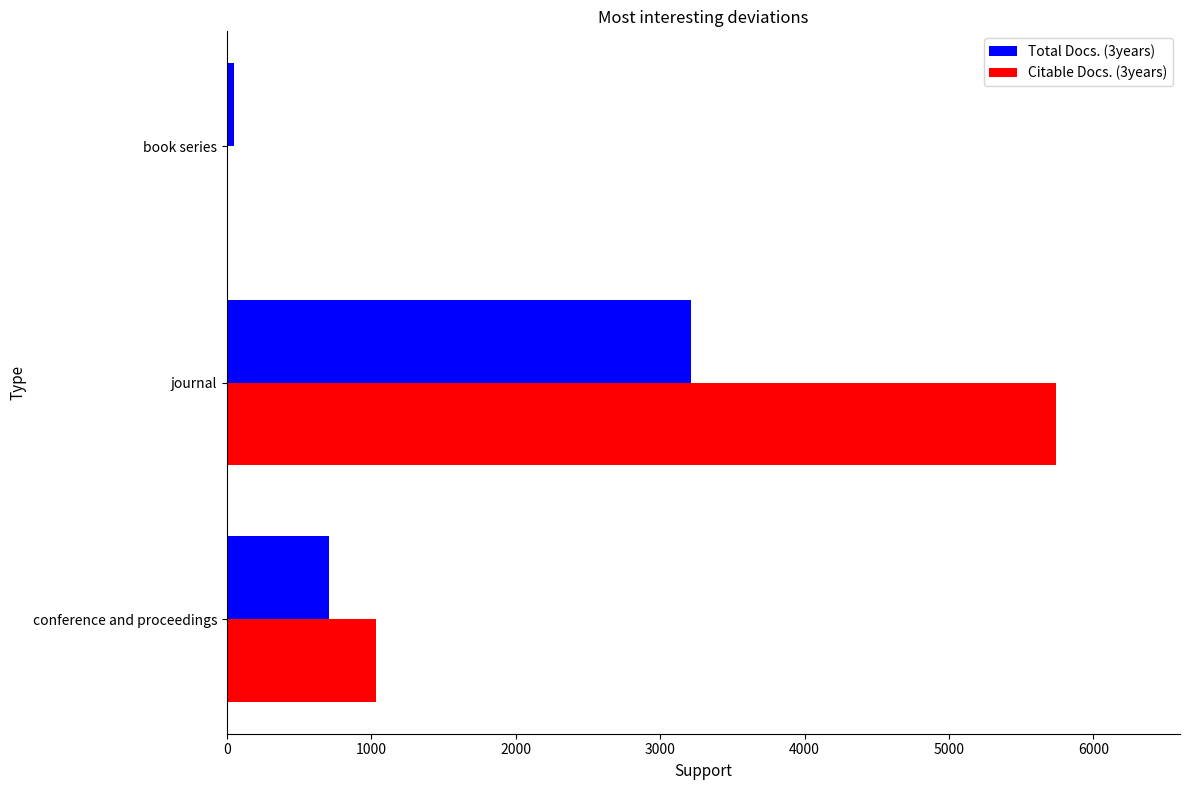

At which category is the sum across all series the highest?

journal